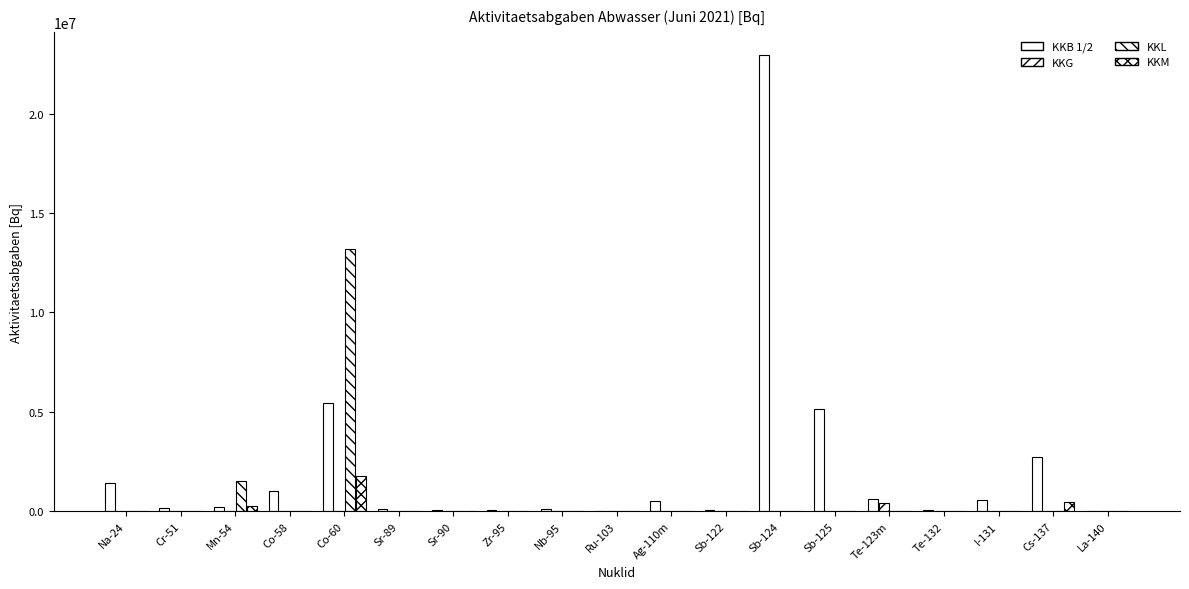

What is the total value across all series at I-131?

592692.0